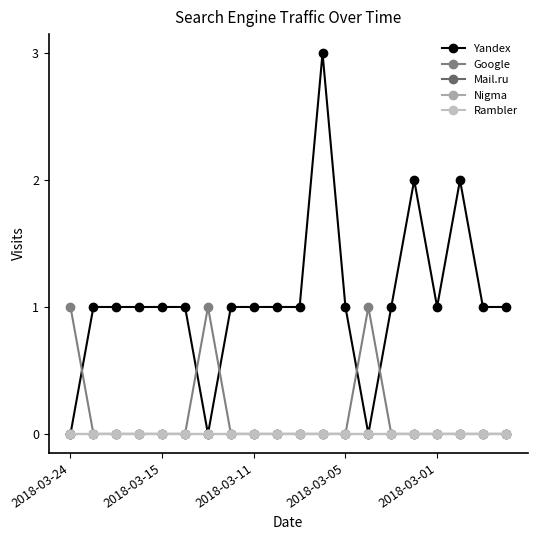

True or false: Nigma and Rambler cross at least once.

False